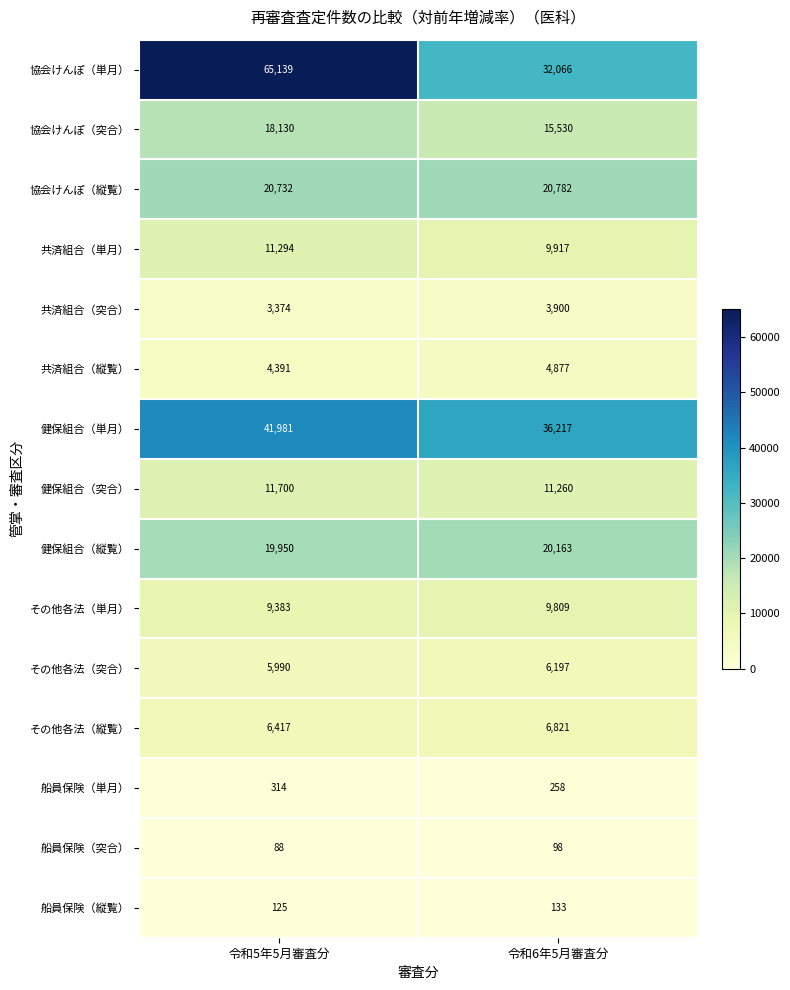

At how many categories does at least one series exceed 60500?

1